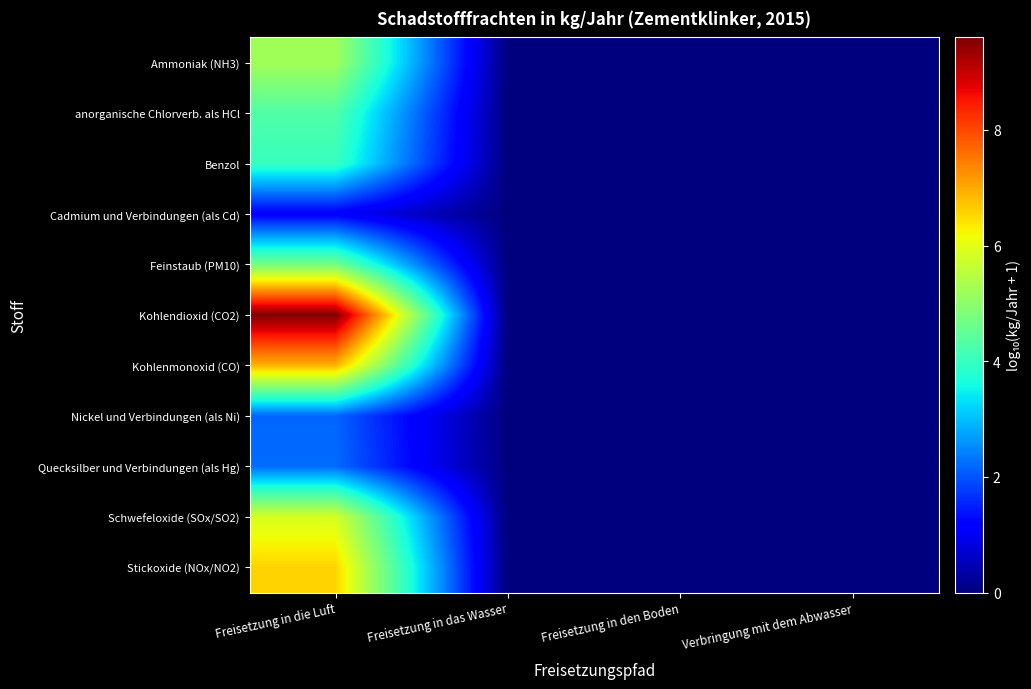

At how many categories does at least one series exceed 6?

1